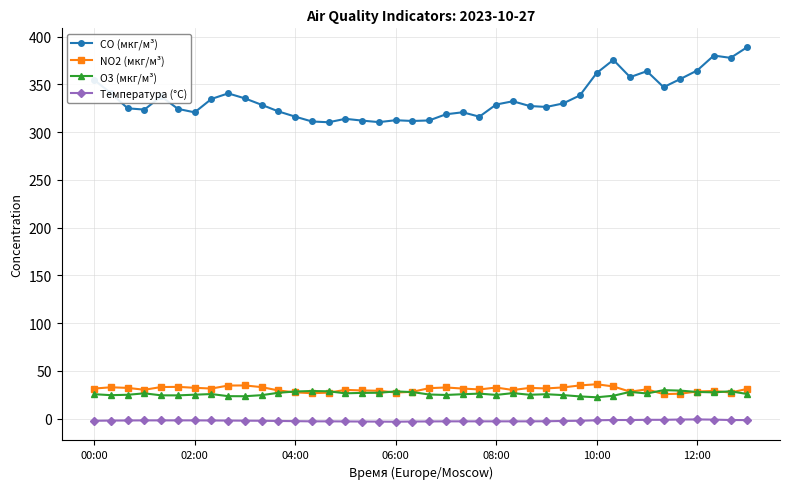

Which series has the largest range (max minus min)?

CO (мкг/м³)